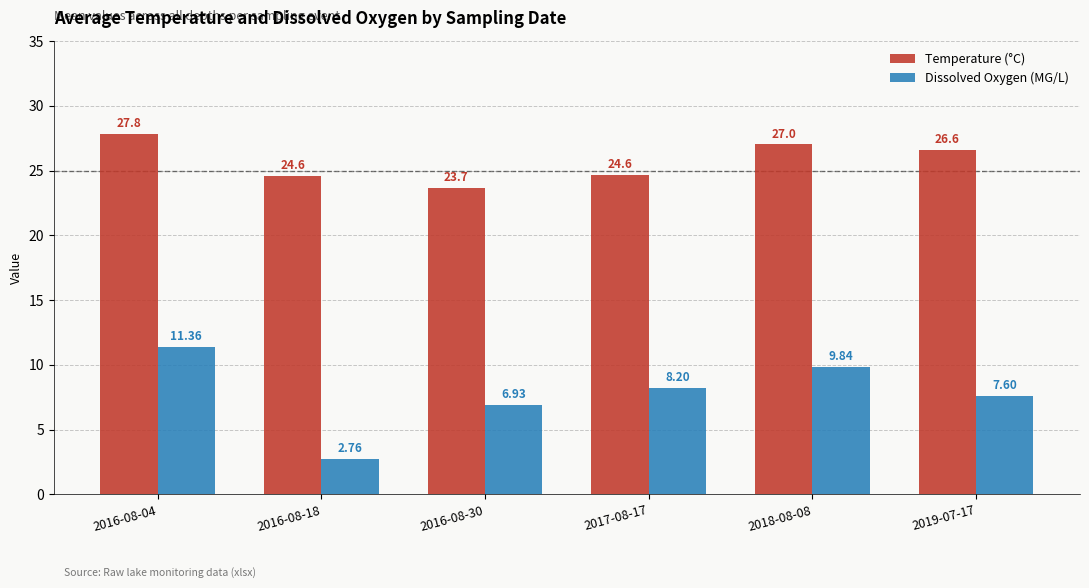

At how many categories does at least one series exceed 5?

6